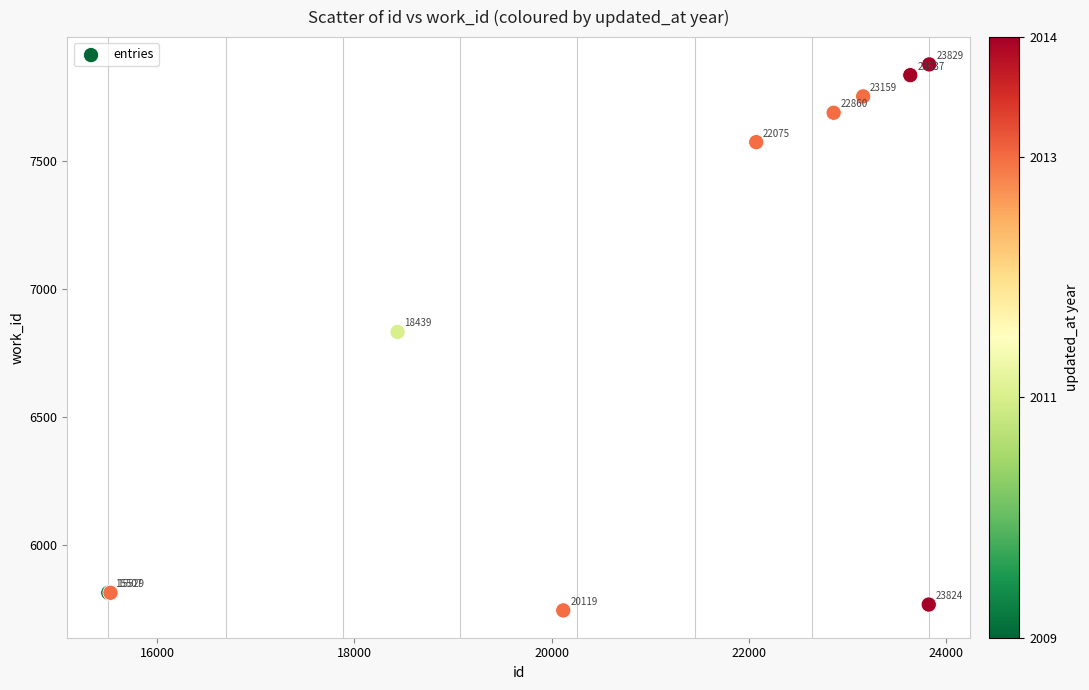

What Y value in the scatter plot is closest to 6811?

6833